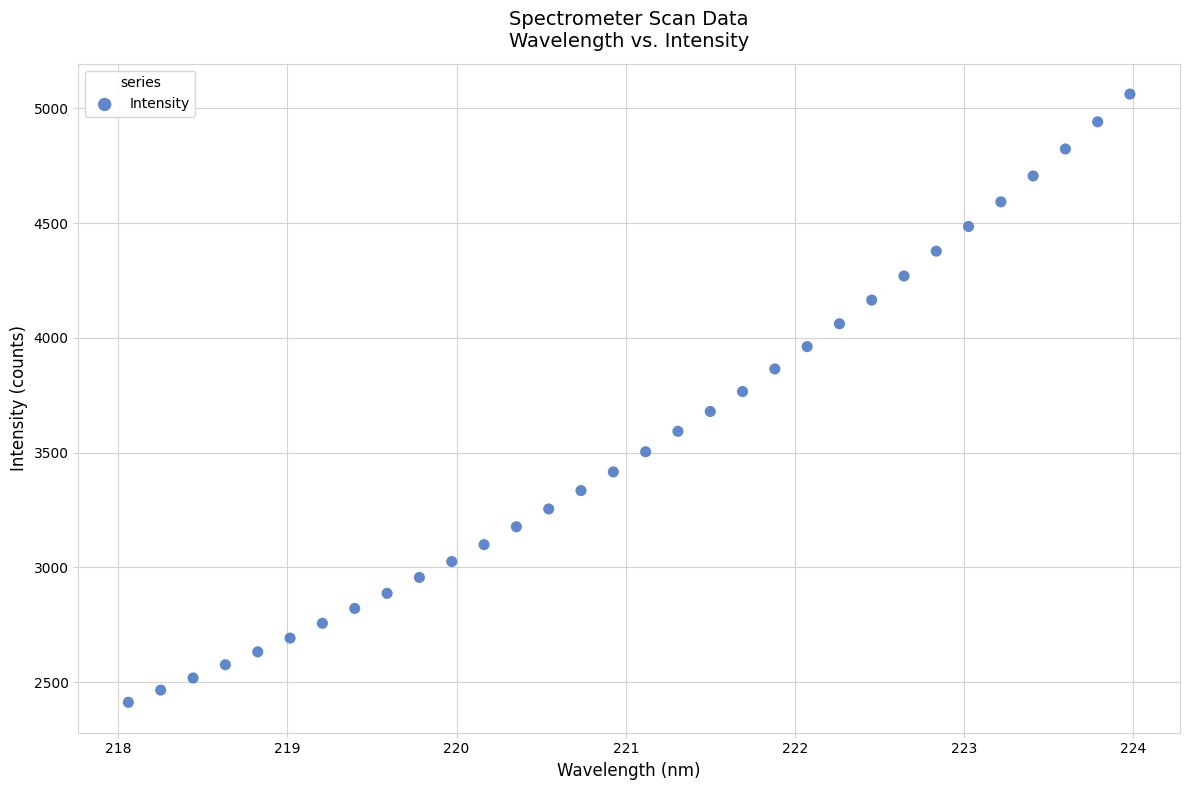

What is the range of Y values (max minus min)?

2651.1